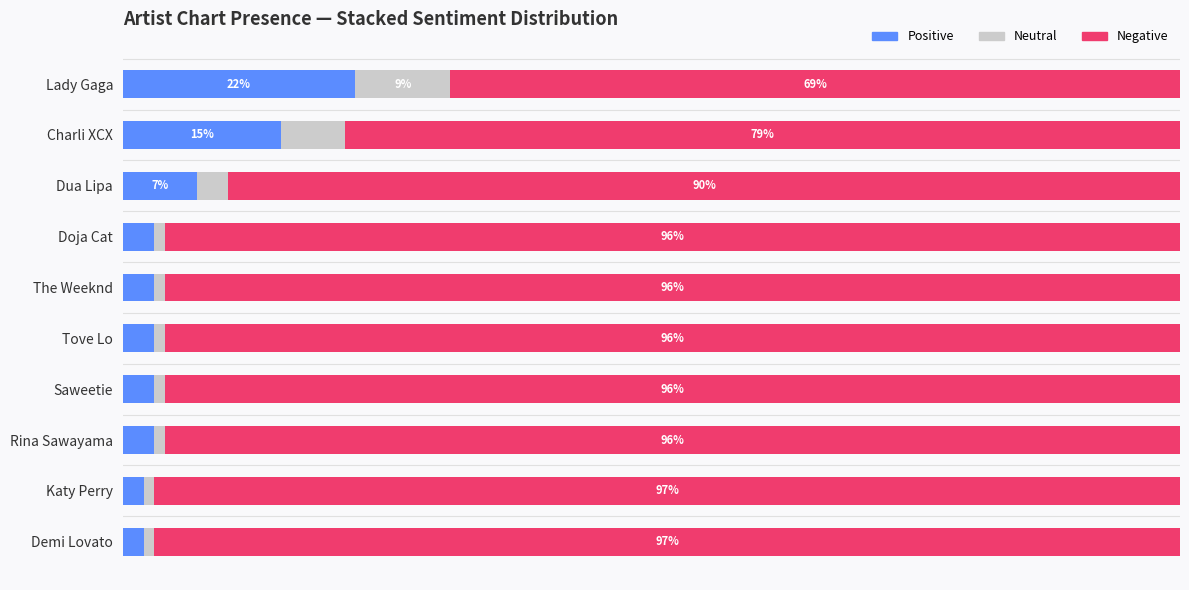

What are all the series names shown in the legend?

Positive, Neutral, Negative